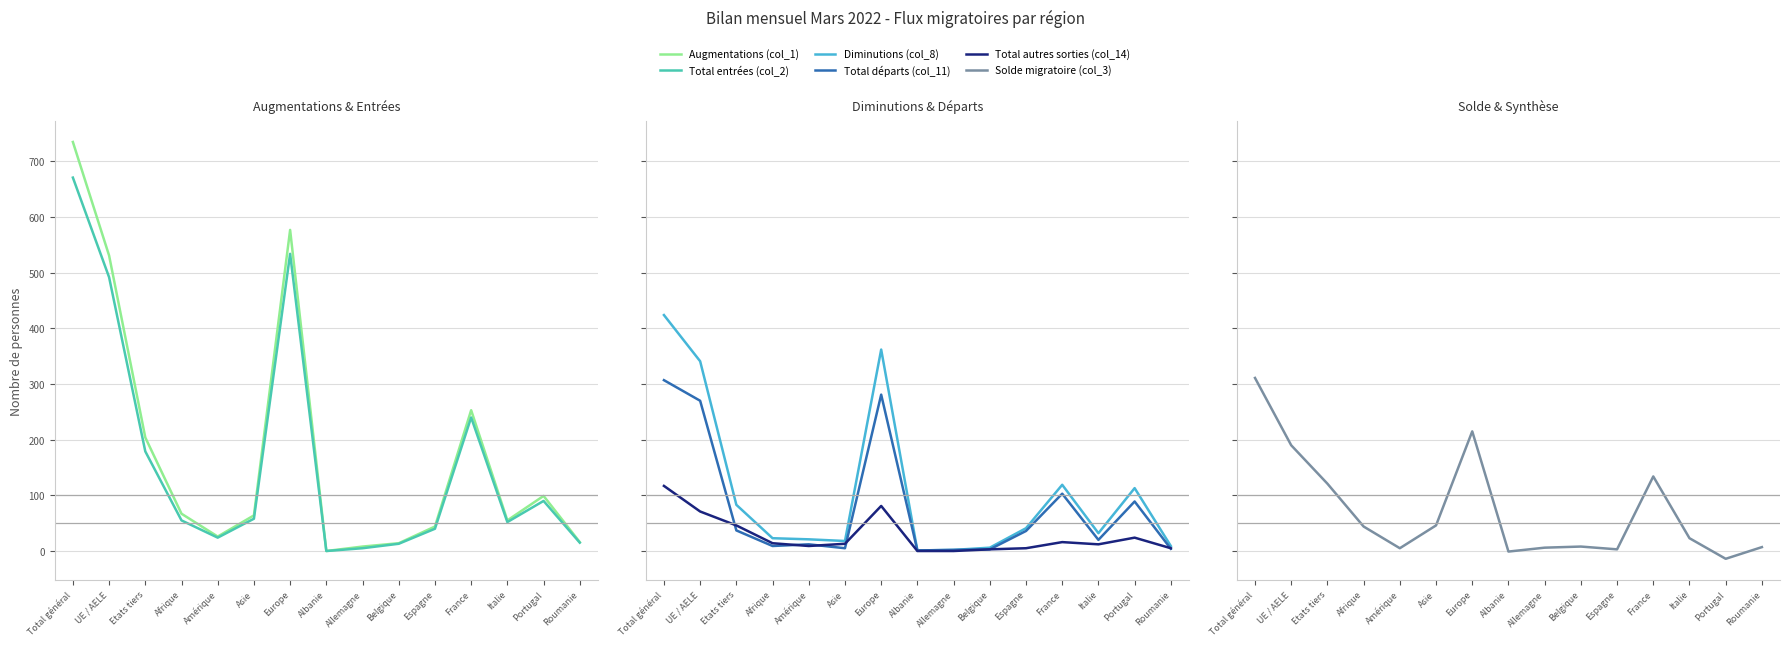

Which series has the largest total across all categories?

Augmentations (col_1)